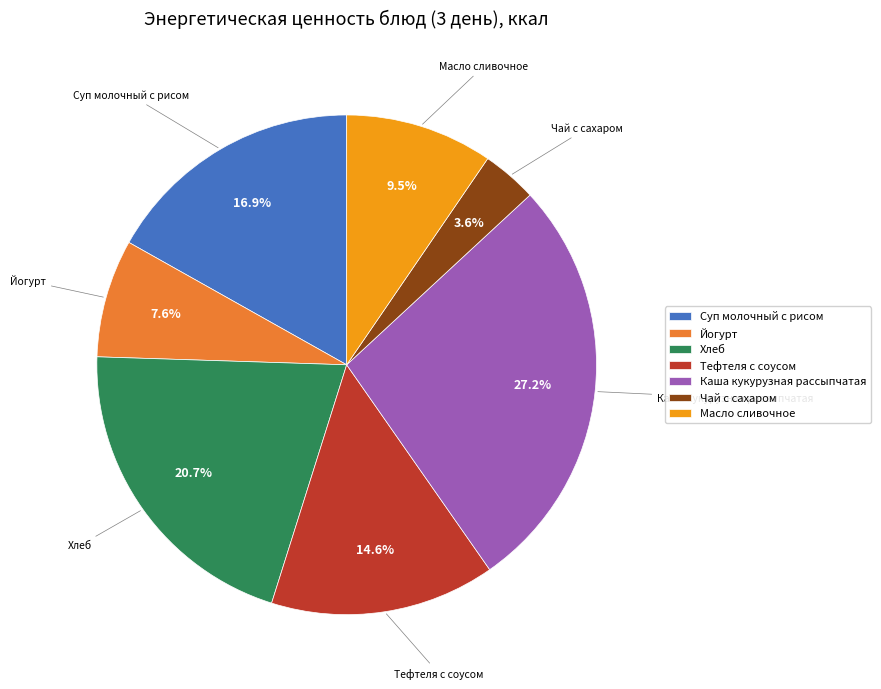

What portion of the pie excludes Каша кукурузная рассыпчатая?

72.8%